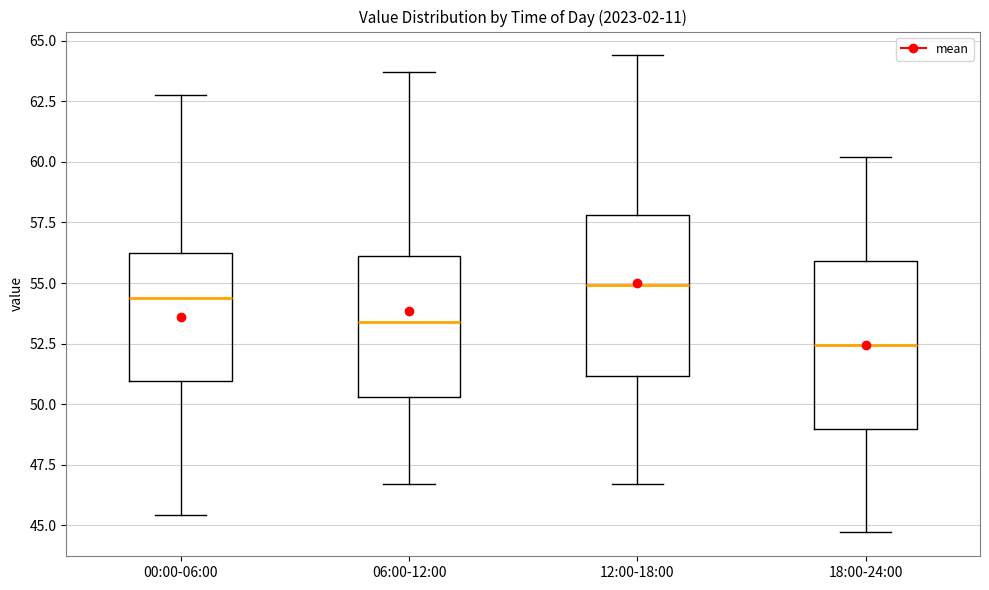

Which box's median line is the lowest?

18:00-24:00